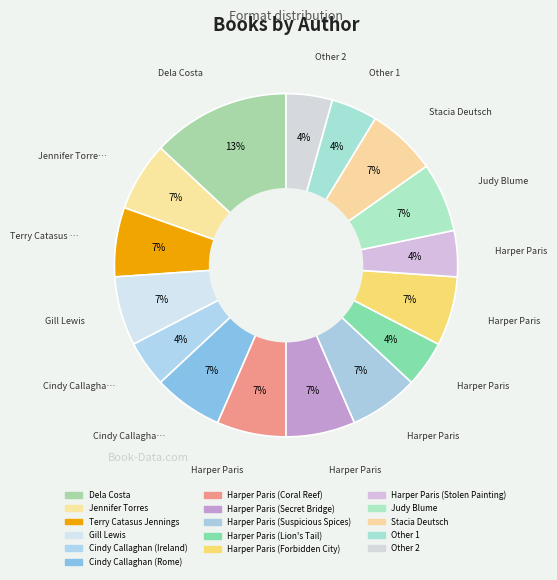

Which category has the smallest portion of the pie?

Cindy Callaghan (Ireland)